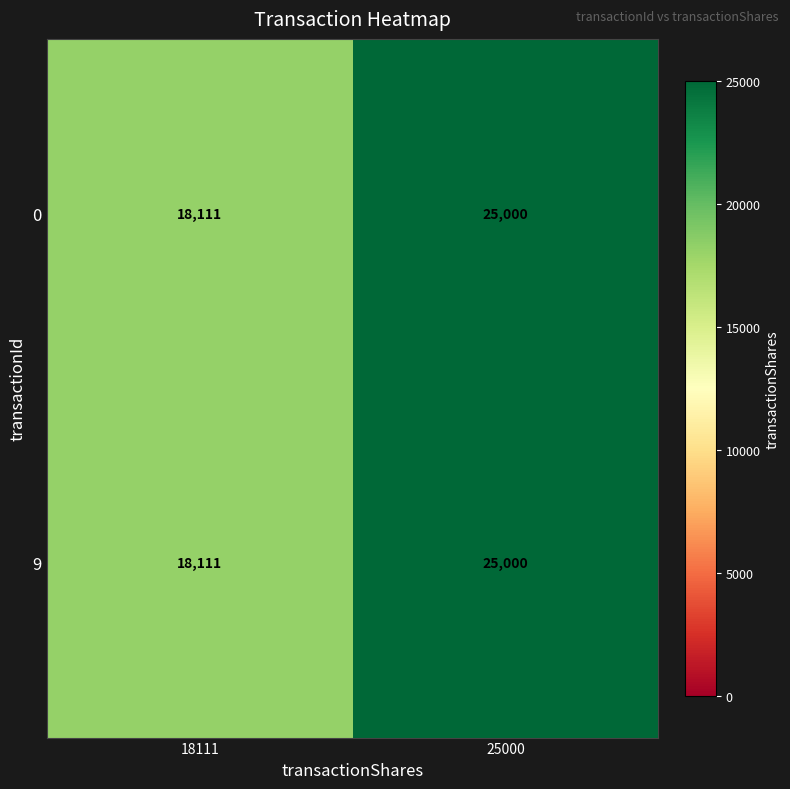

Which category has the lowest value across all series?

18111